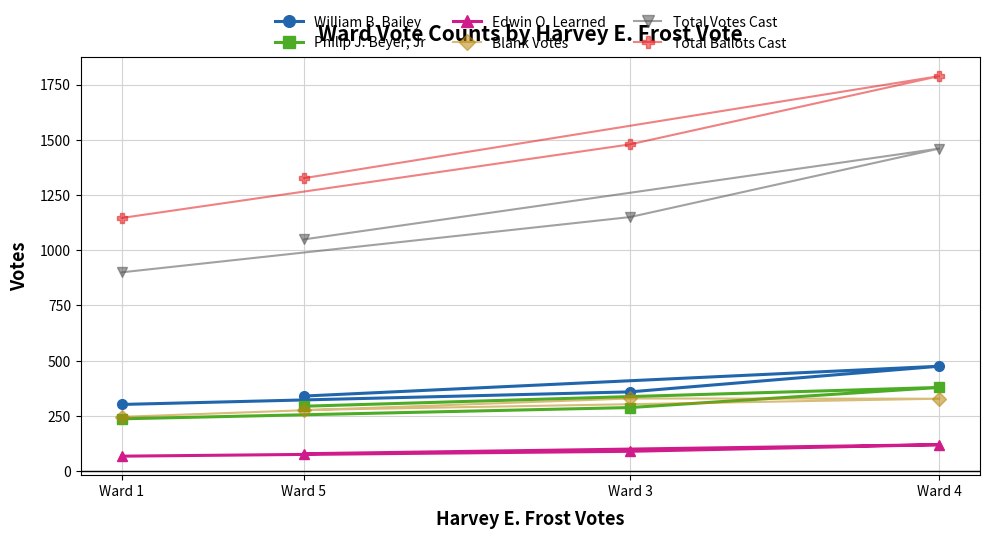

Which label corresponds to the largest value in the chart?

Ward 4